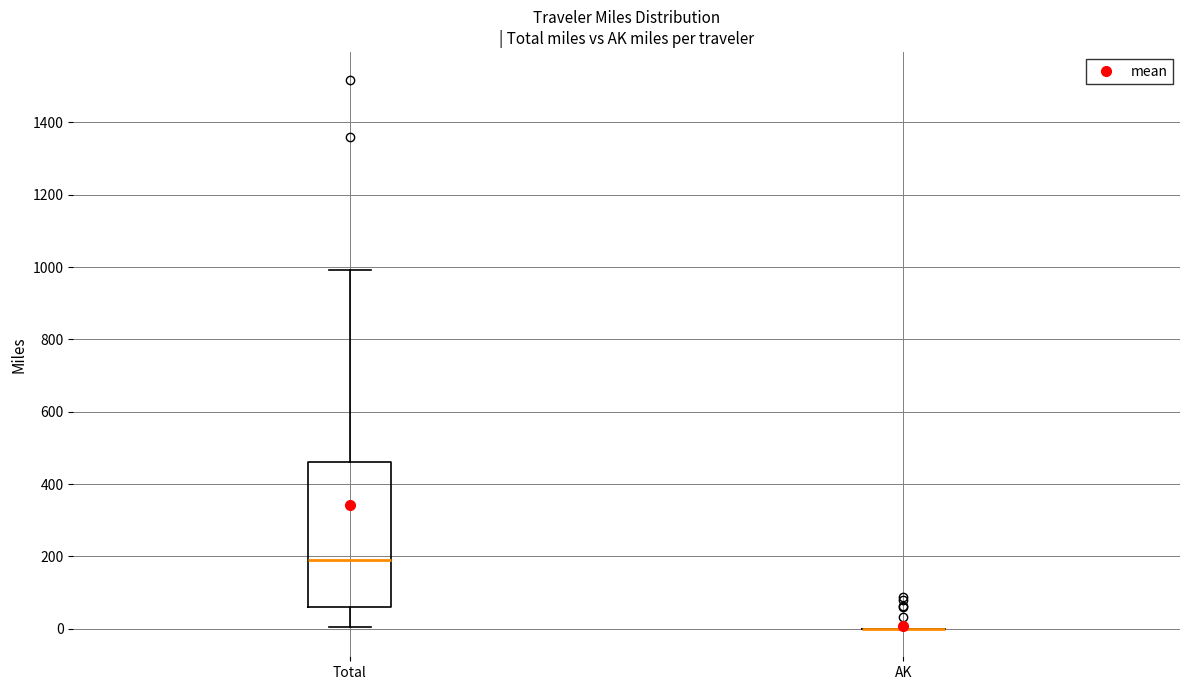

Reading left to right, read every box against the y-axis: the position of its median line, the range the box covers, and the ends of its whiskers. The values are not printed on the chart, so give them approximately, as read against the axis.

Total: median 200, box 60 to 460, whiskers 0 to 1000
AK: box collapsed to a line at 0, whiskers 0 to 0